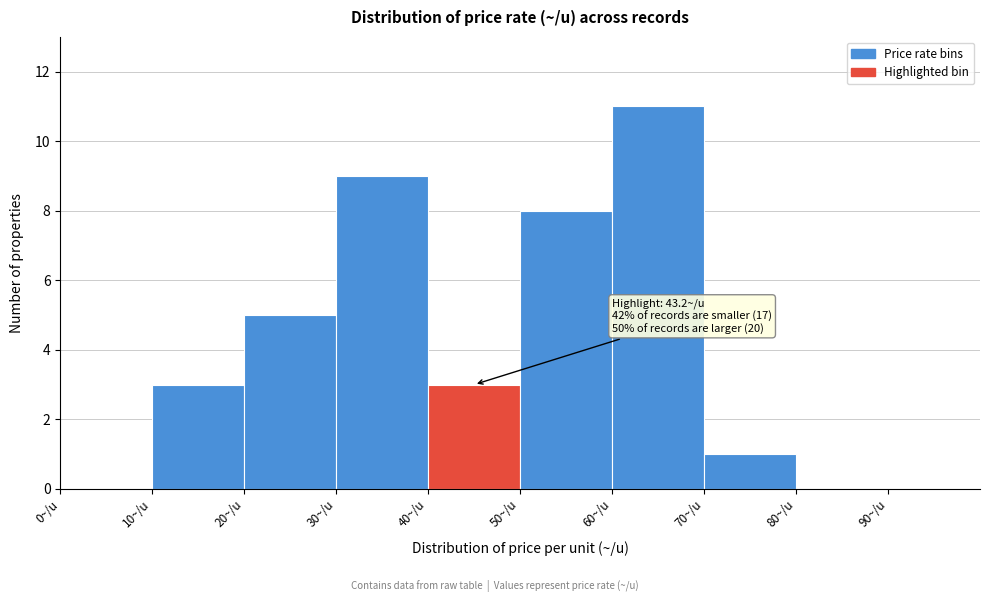

Over which range of the x-axis is the bar tallest?

60 to 70